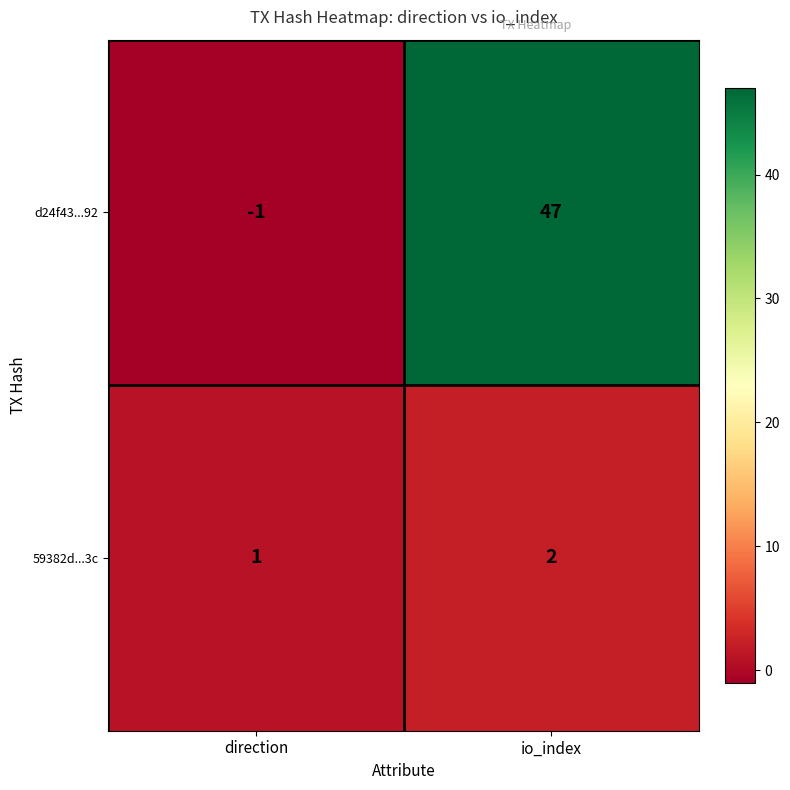

Reading left to right, extract all data points from this chart.

d24f43...92: -1	47
59382d...3c: 1	2